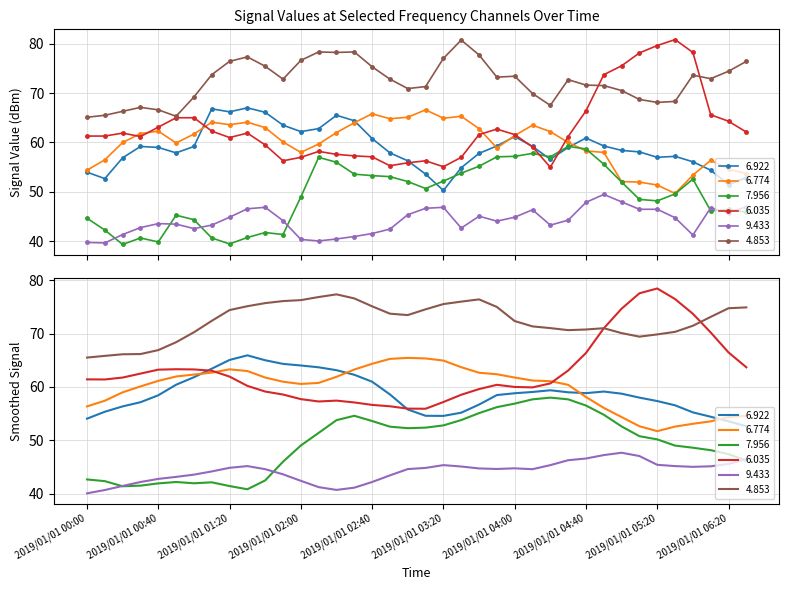

True or false: 6.035 and 9.433 cross at least once.

False